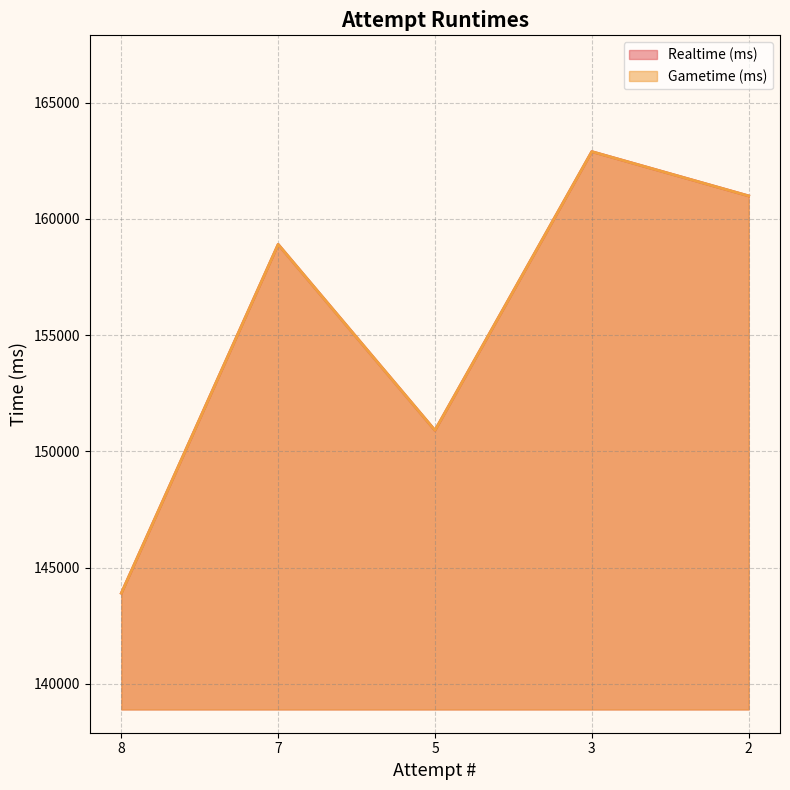

Is it true that Gametime (ms) equals 150905 at 5?

True